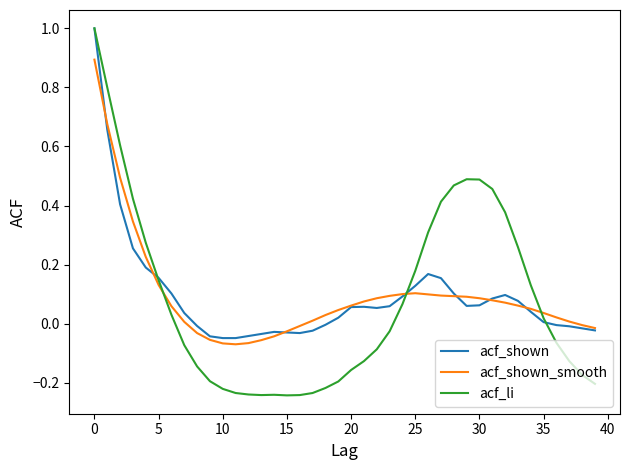

What is the greatest value displayed?

1.0